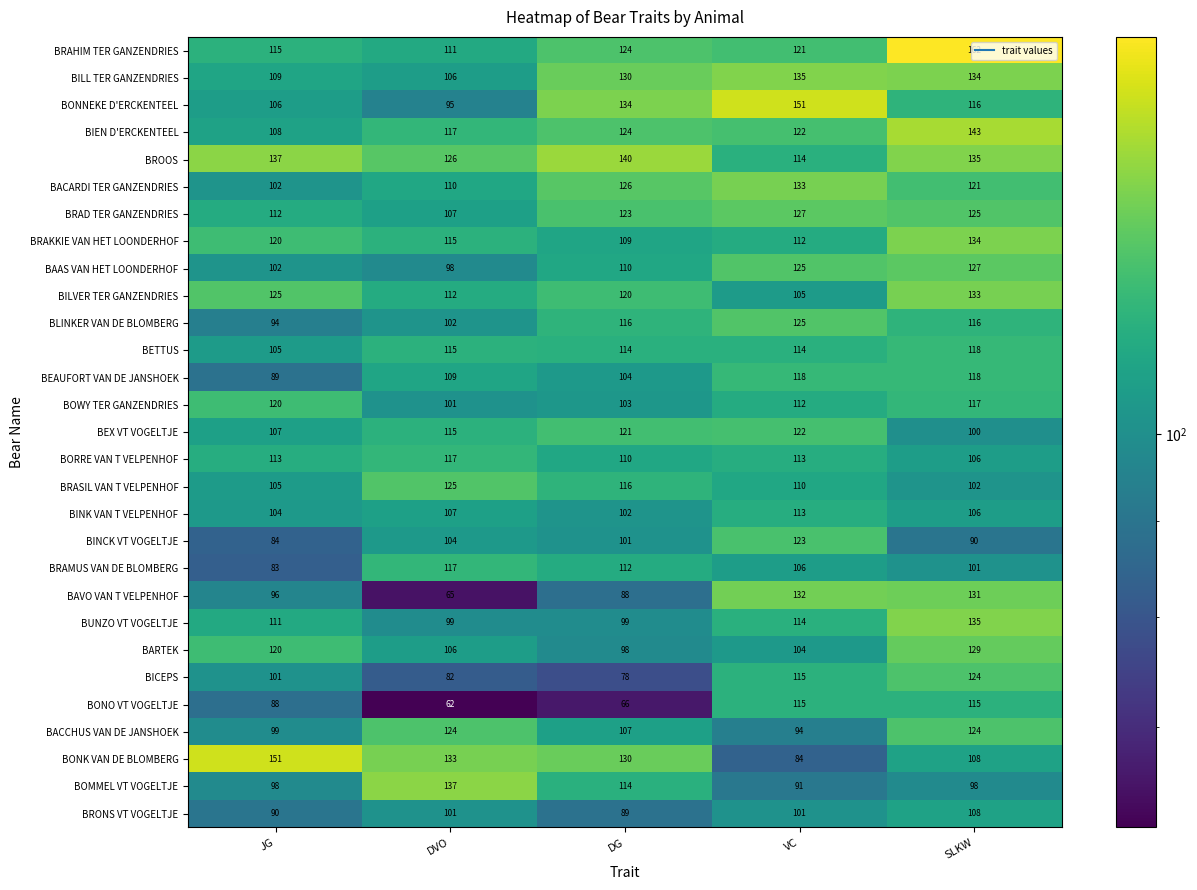

At which category is the sum across all series the highest?

SLKW